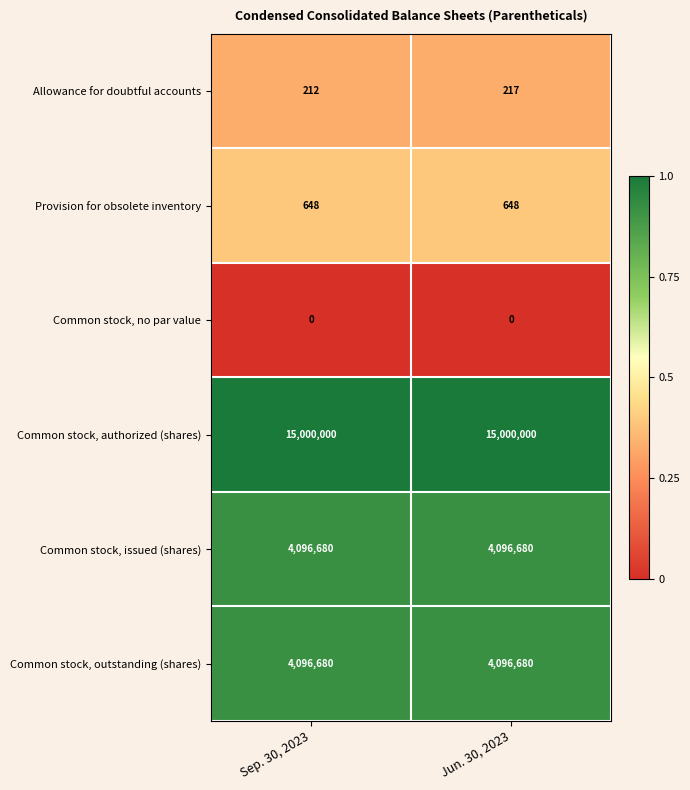

Reading left to right, extract all data points from this chart.

Allowance for doubtful accounts: 212	217
Provision for obsolete inventory: 648	648
Common stock, no par value: 0	0
Common stock, authorized (shares): 15000000	15000000
Common stock, issued (shares): 4096680	4096680
Common stock, outstanding (shares): 4096680	4096680